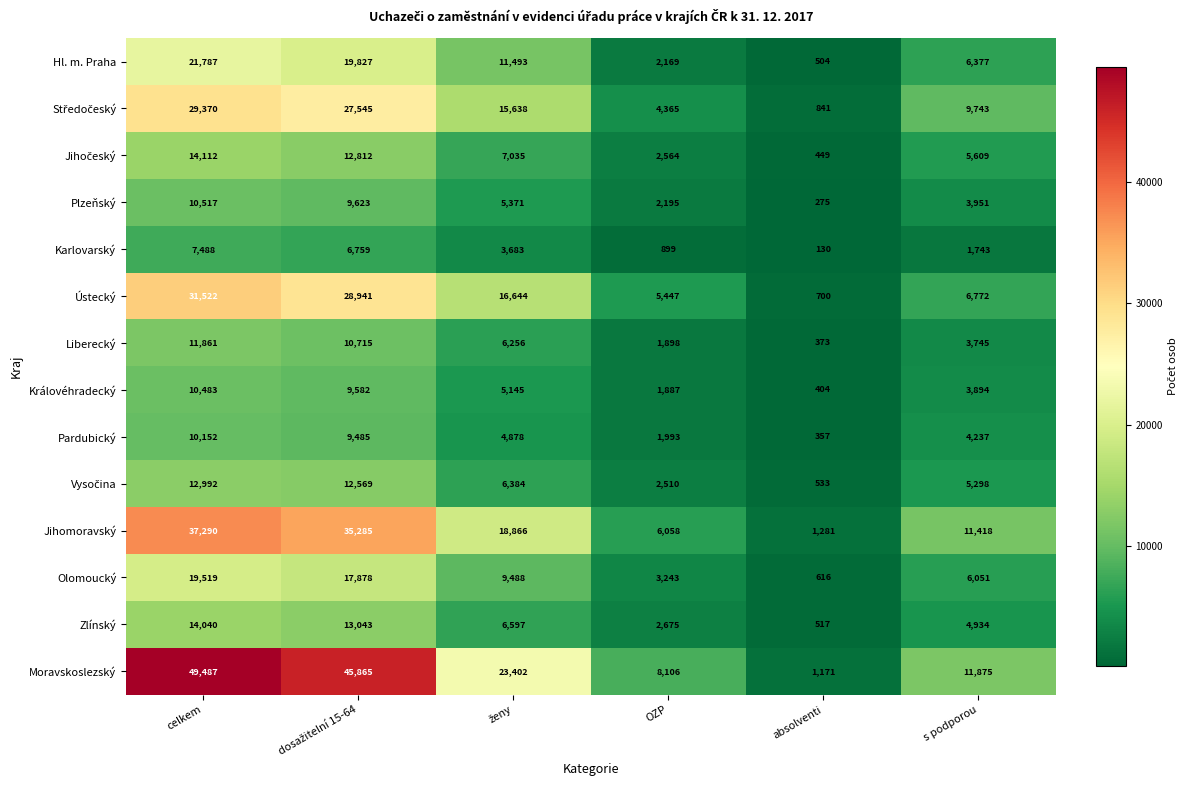

What is the sum of all Zlínský values?

41806